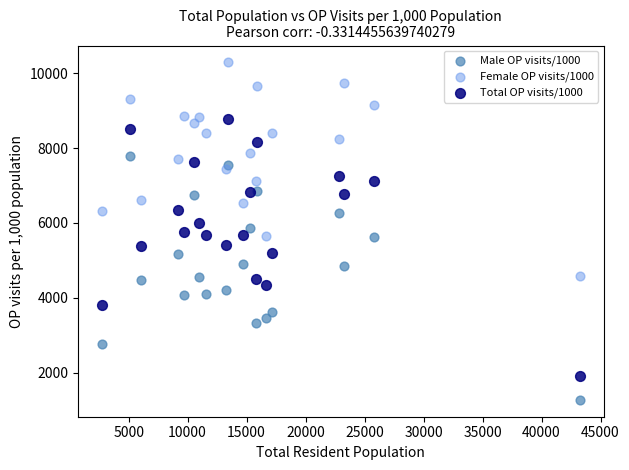

Which series has the widest spread of Y values?

Total OP visits/1000